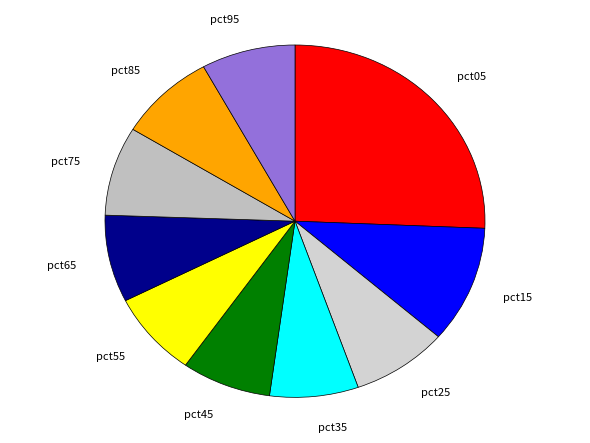

Which slice is the largest?

pct05